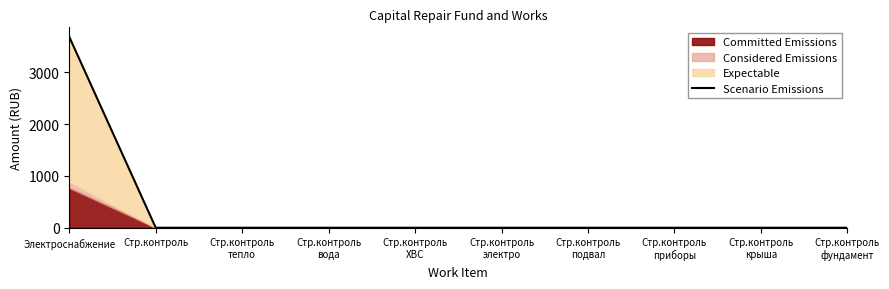

True or false: the data has more than 2 interior local peaks.

False